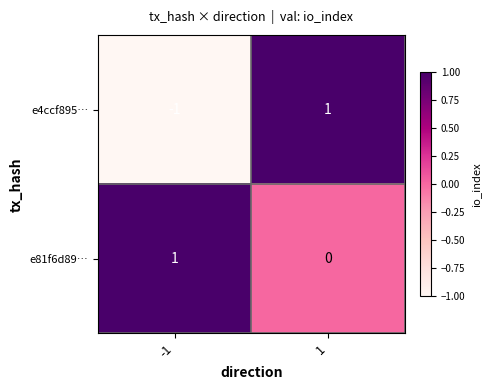

Which series has the largest total across all categories?

e81f6d89…